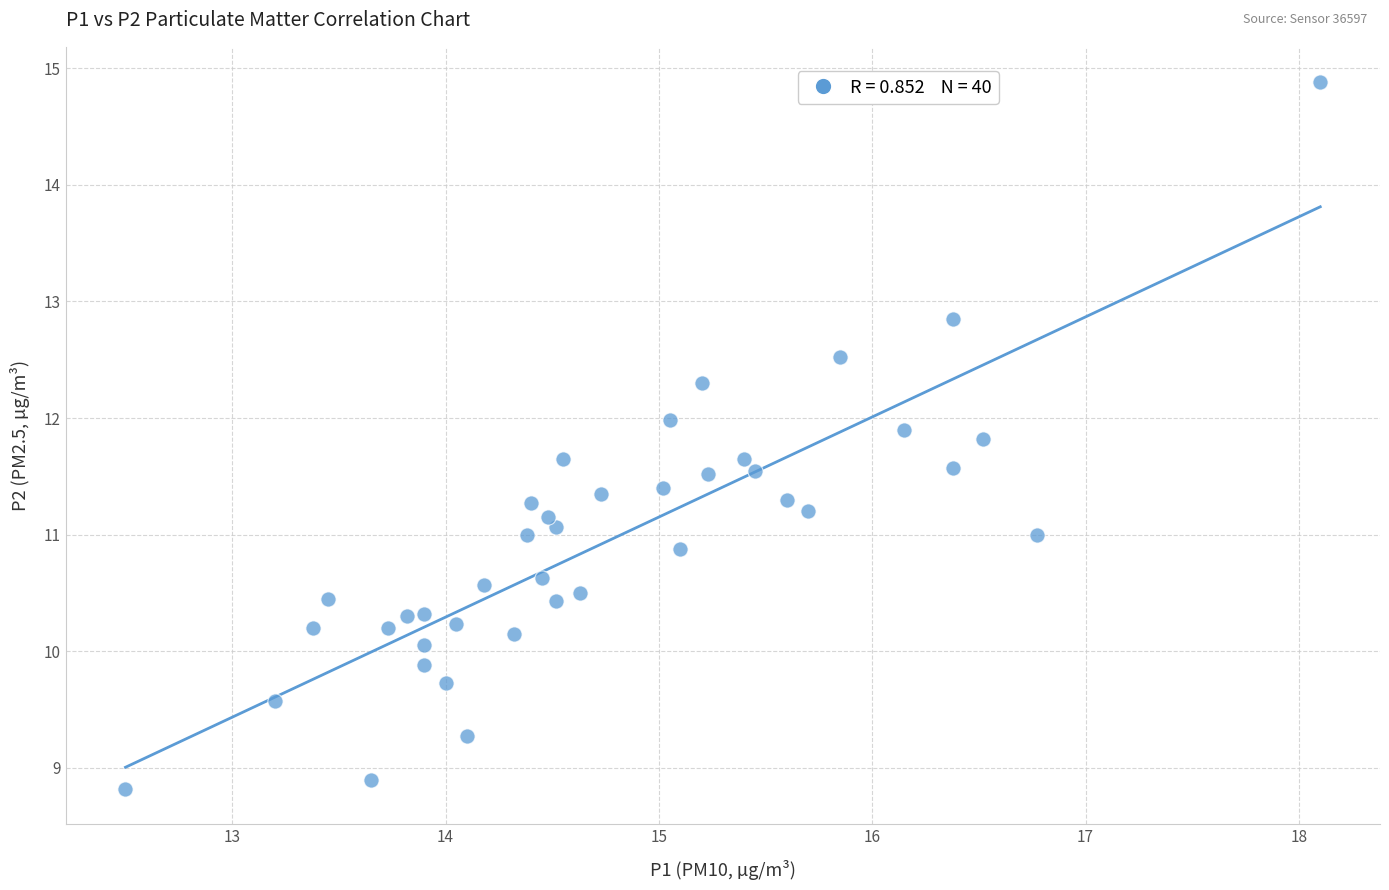

What is the range of Y values (max minus min)?

6.1